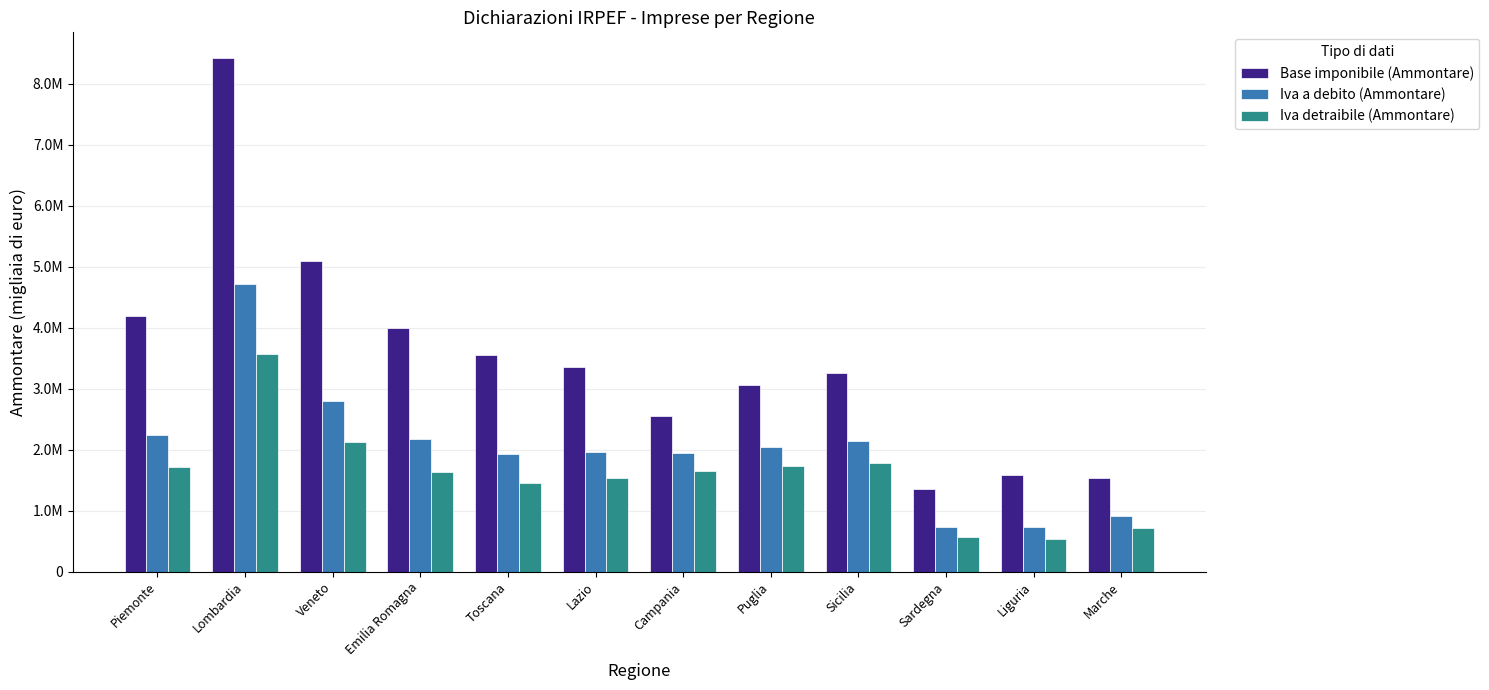

What is the value of the Iva a debito (Ammontare) bar at the 9th from the left?

2139206